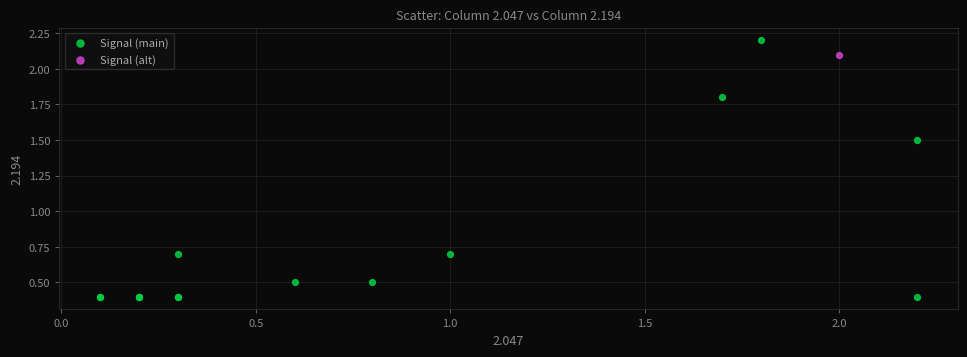

What are all the series names shown in the legend?

Signal (main), Signal (alt)